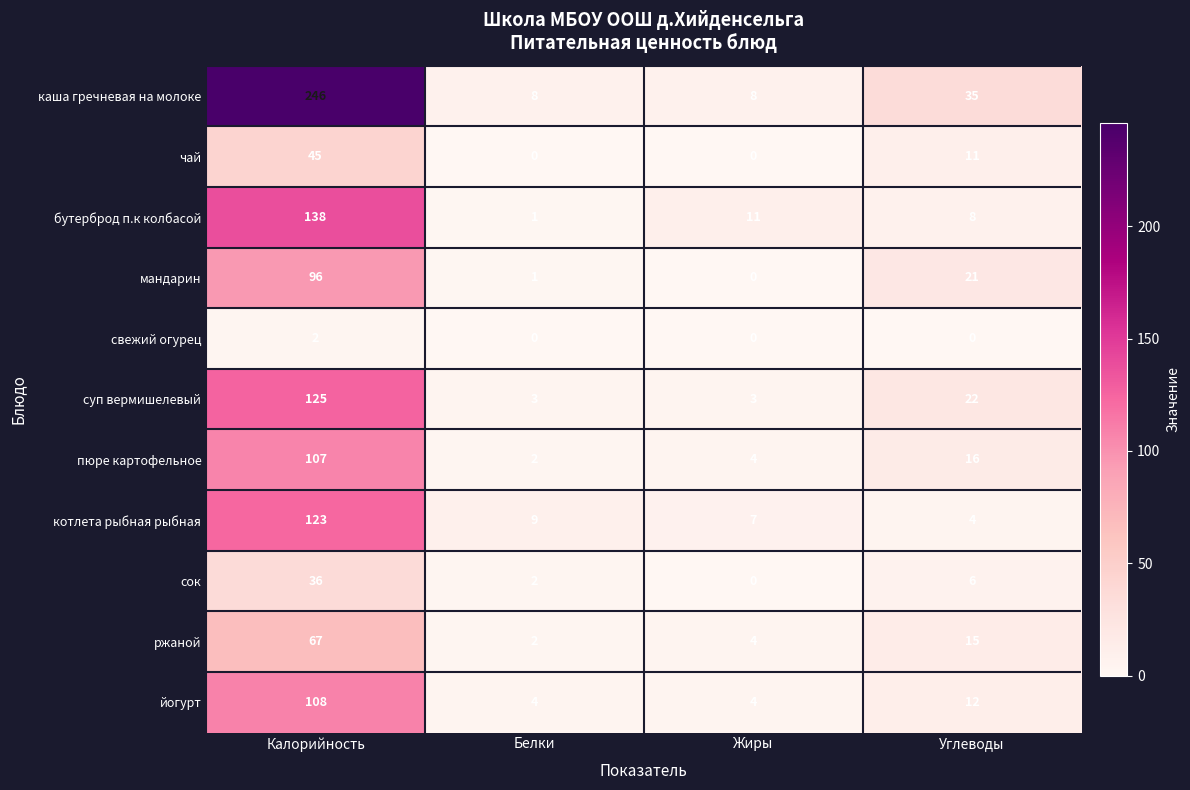

Which category has the highest value in the ржаной series?

Калорийность